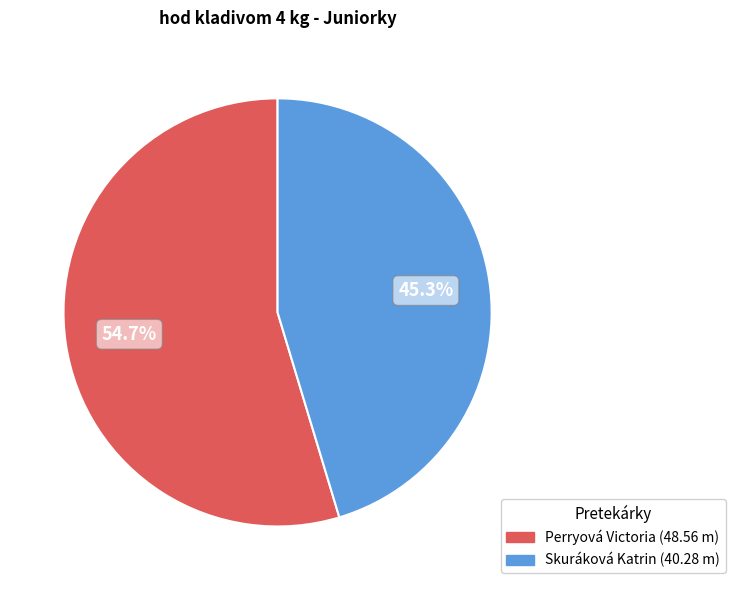

To the nearest percent, what percentage of the pie is Perryová Victoria?

55%